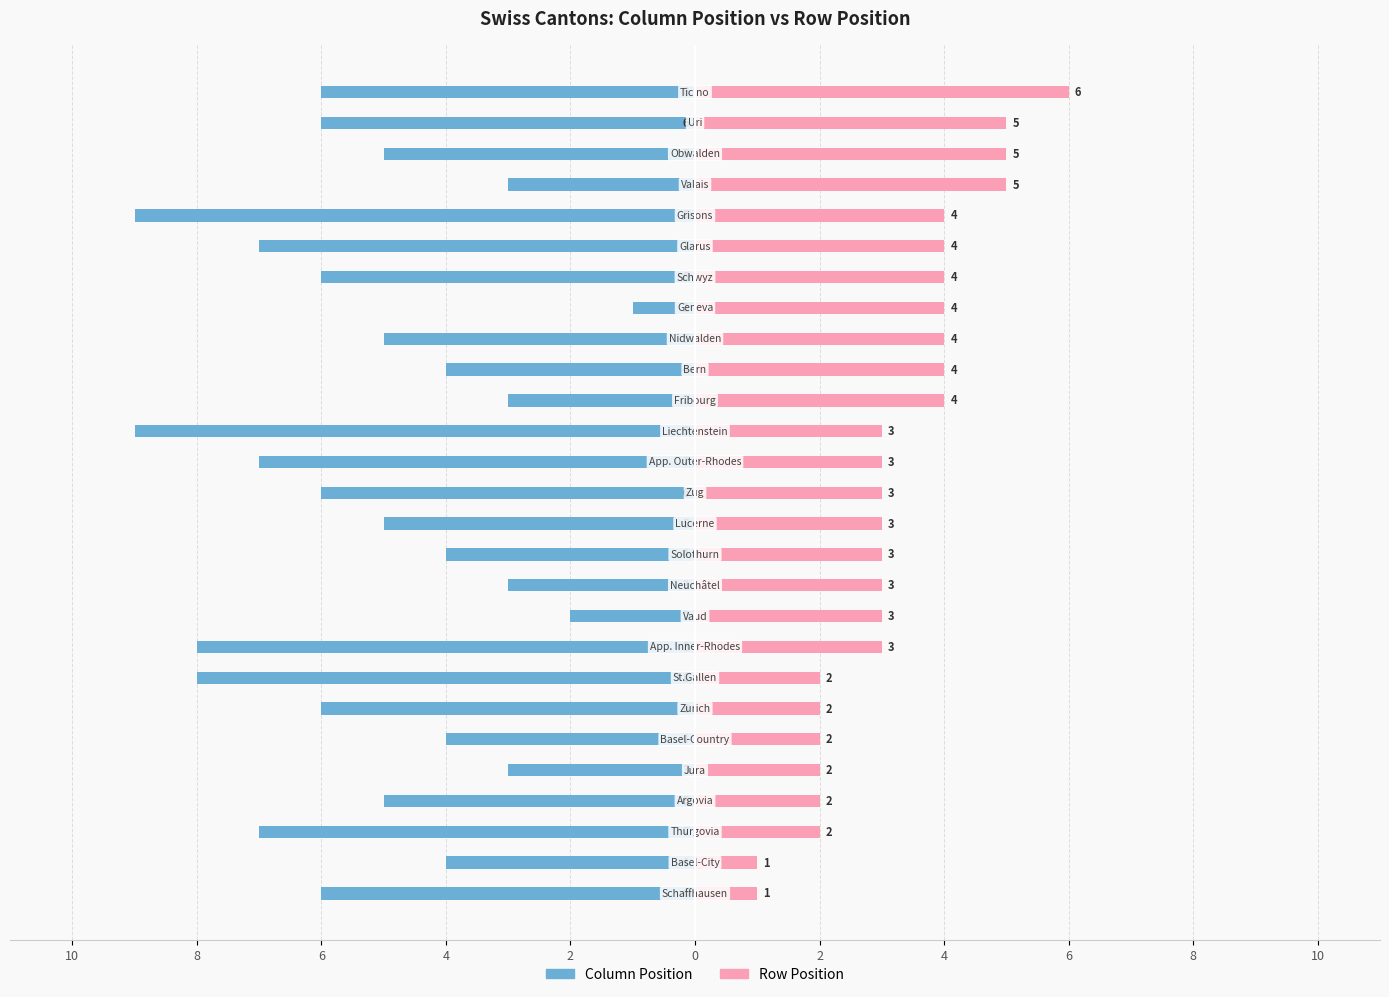

How many groups of bars are there?

27